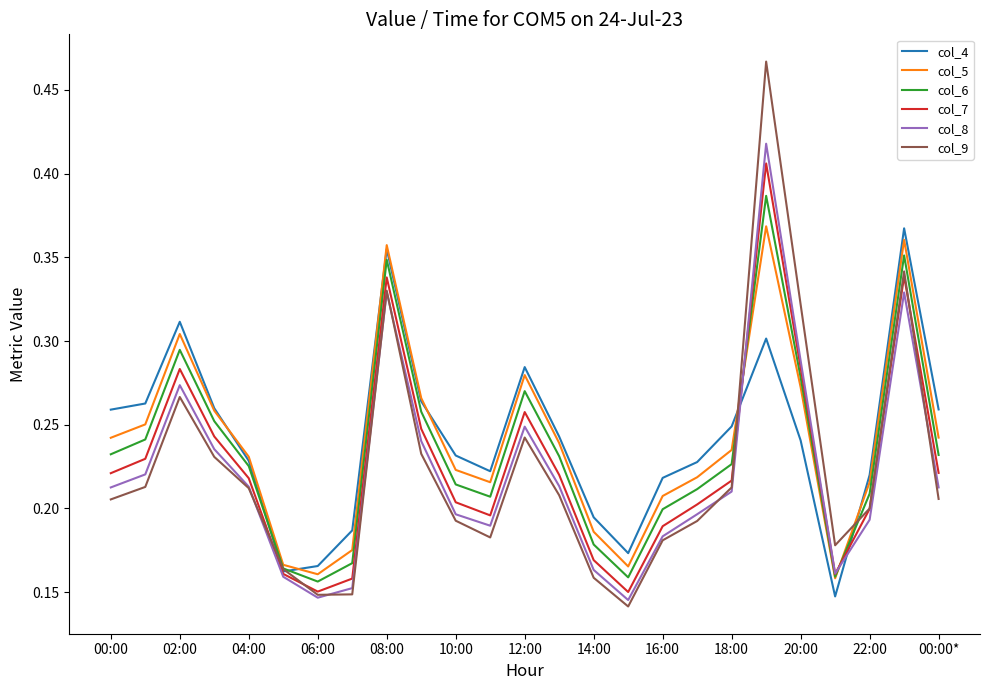

Which series has the widest spread of values?

col_9